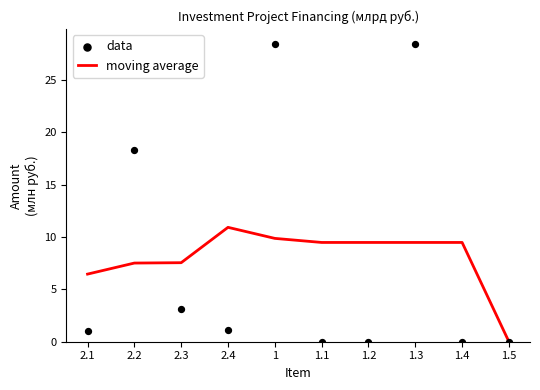

What are all the series names shown in the legend?

moving average, data